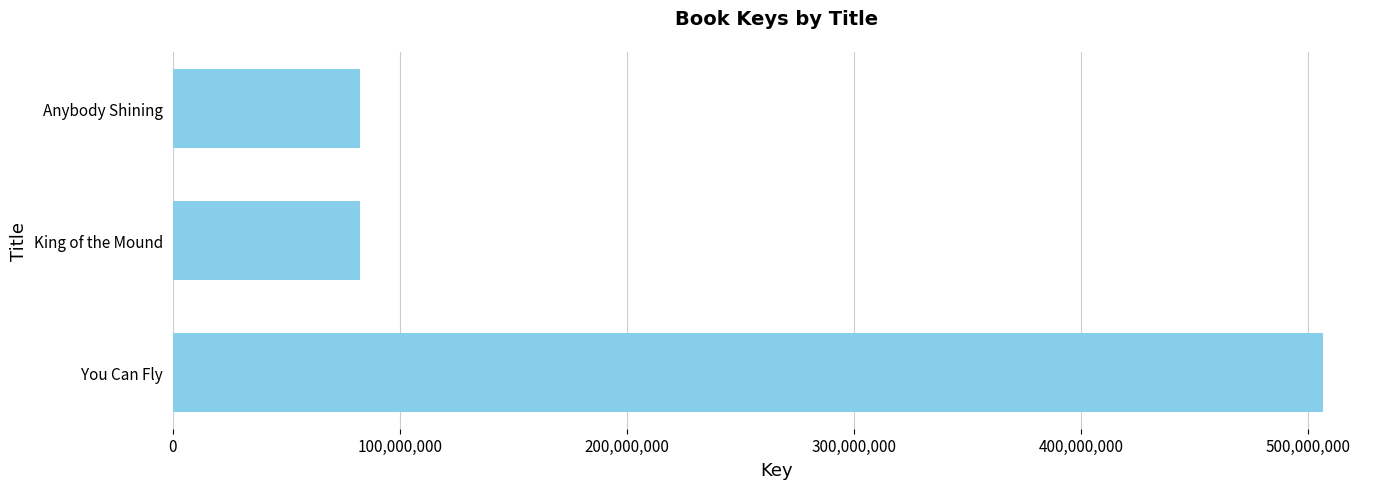

How many values are below 82619587?

1